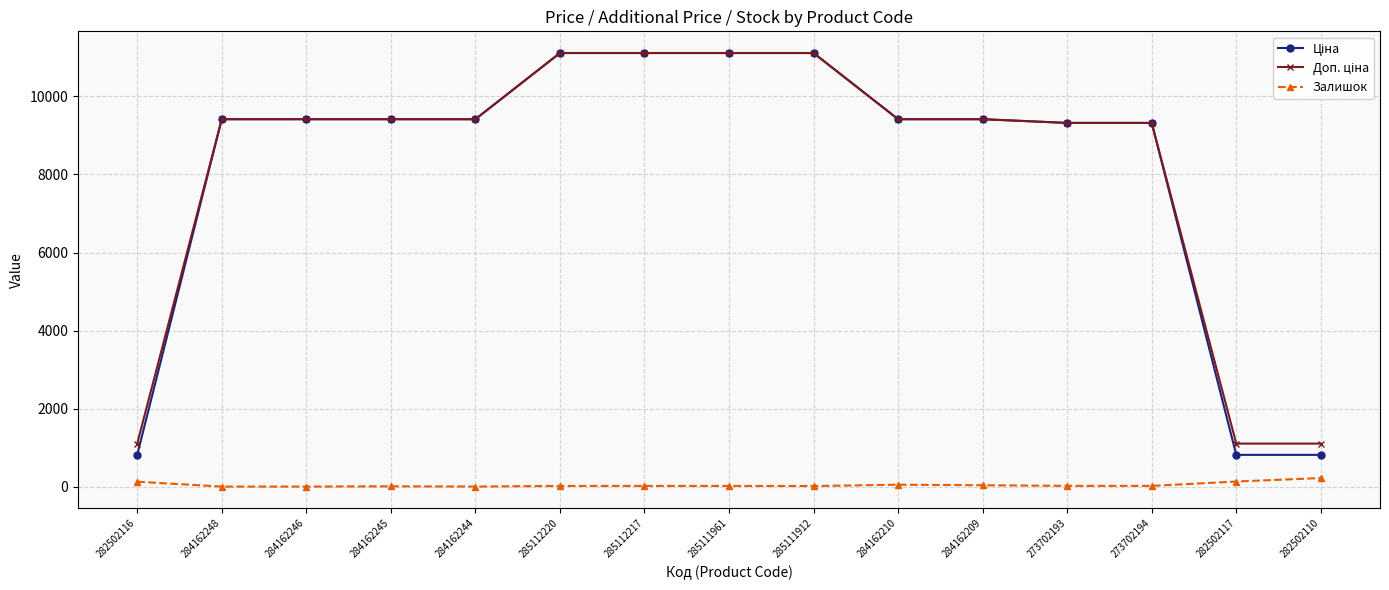

At how many categories does at least one series exceed 3533?

12